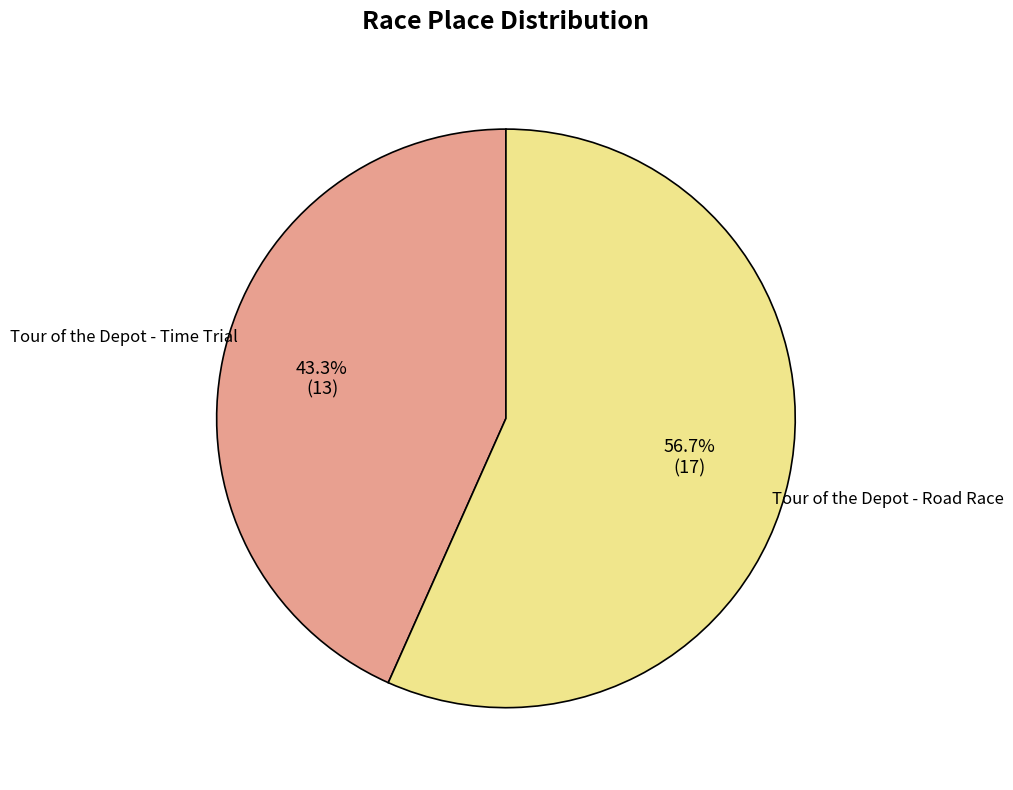

What is the ratio of the value at Tour of the Depot - Time Trial to the value at Tour of the Depot - Road Race?

0.8